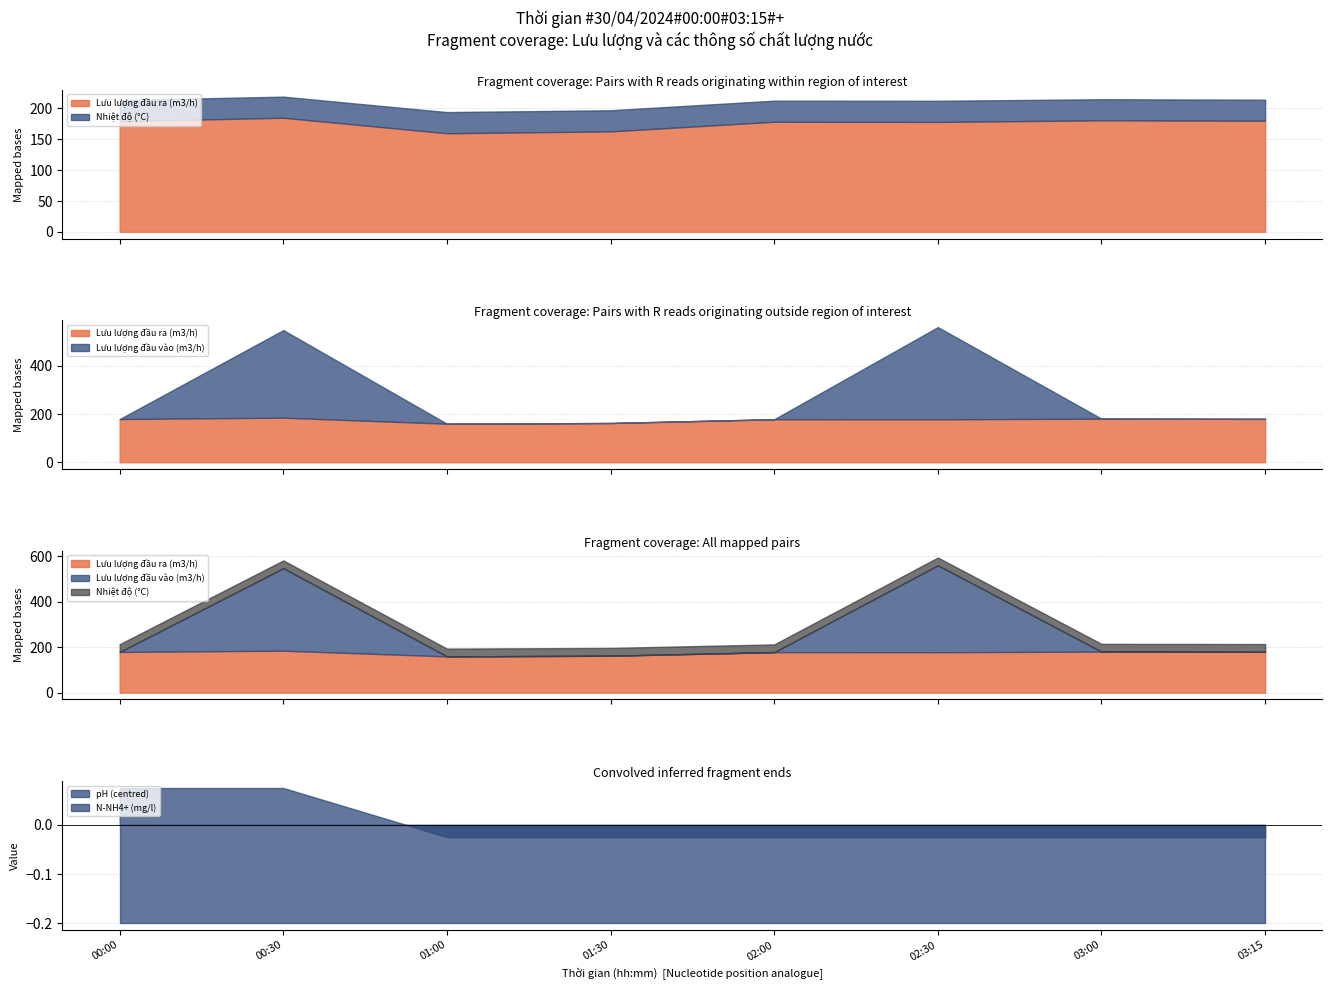

What is the label of the 6th point from the left?

02:30